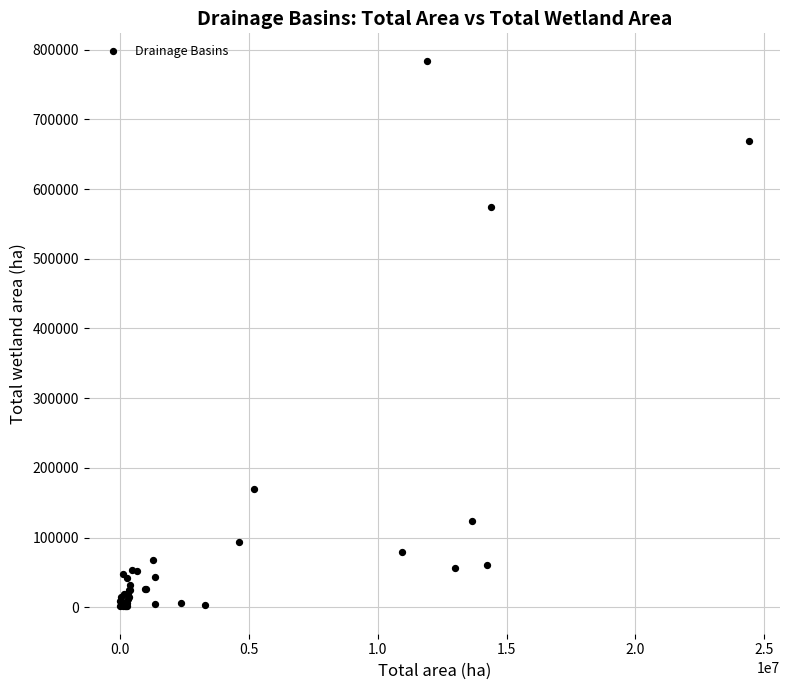

What Y value in the scatter plot is closest to 392775?

574816